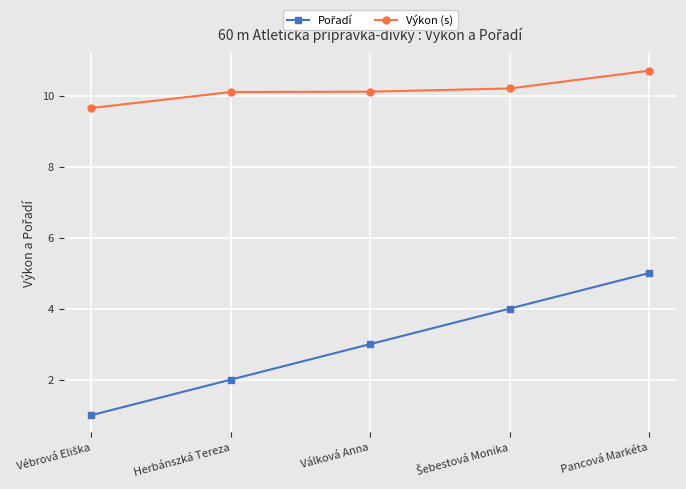

The Výkon (s) series shows 18.8 at Pancová Markéta. True or false?

False